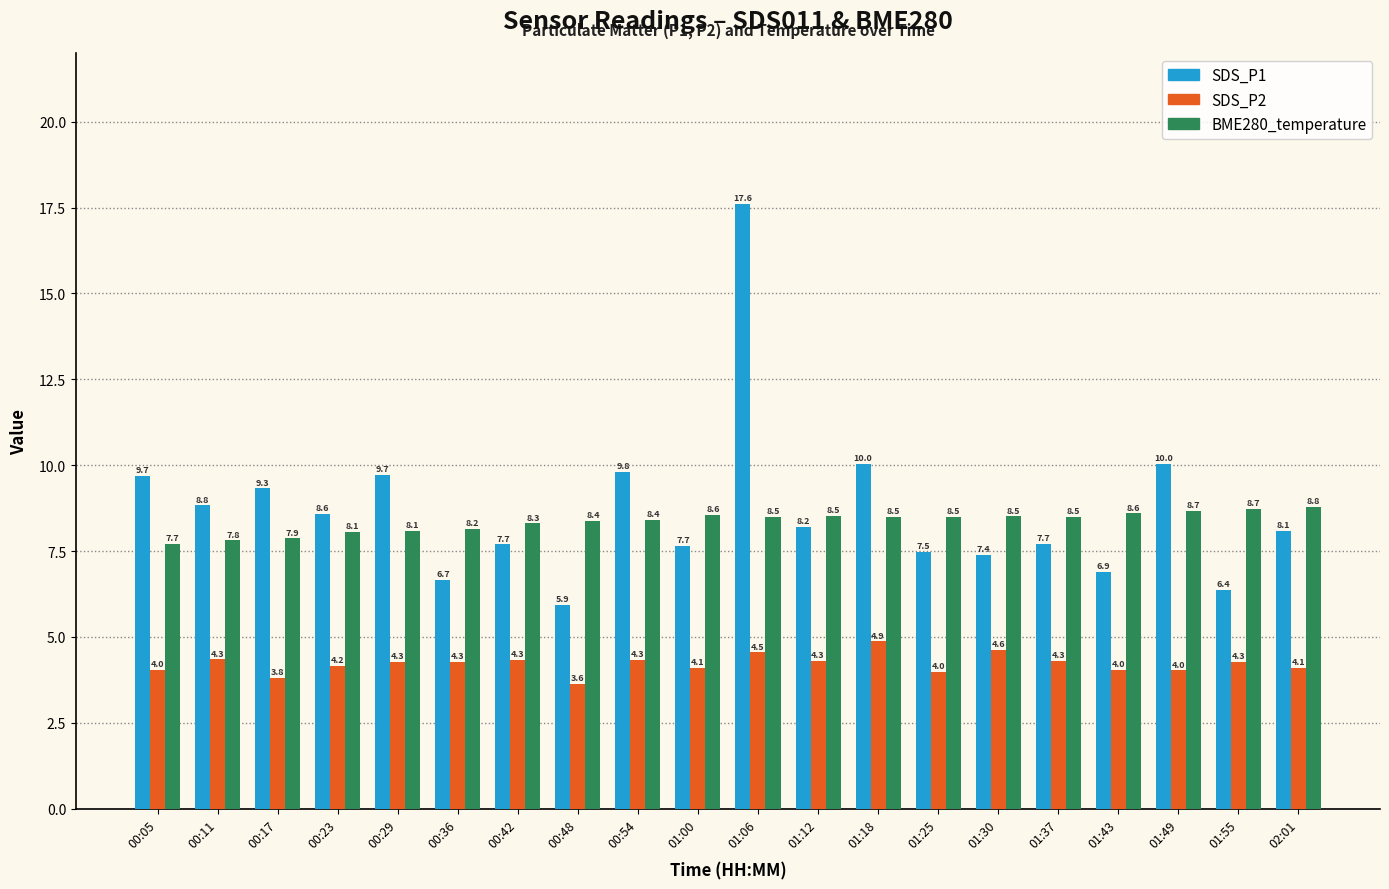

The value of SDS_P1 at 01:00 is 7.7. True or false?

True